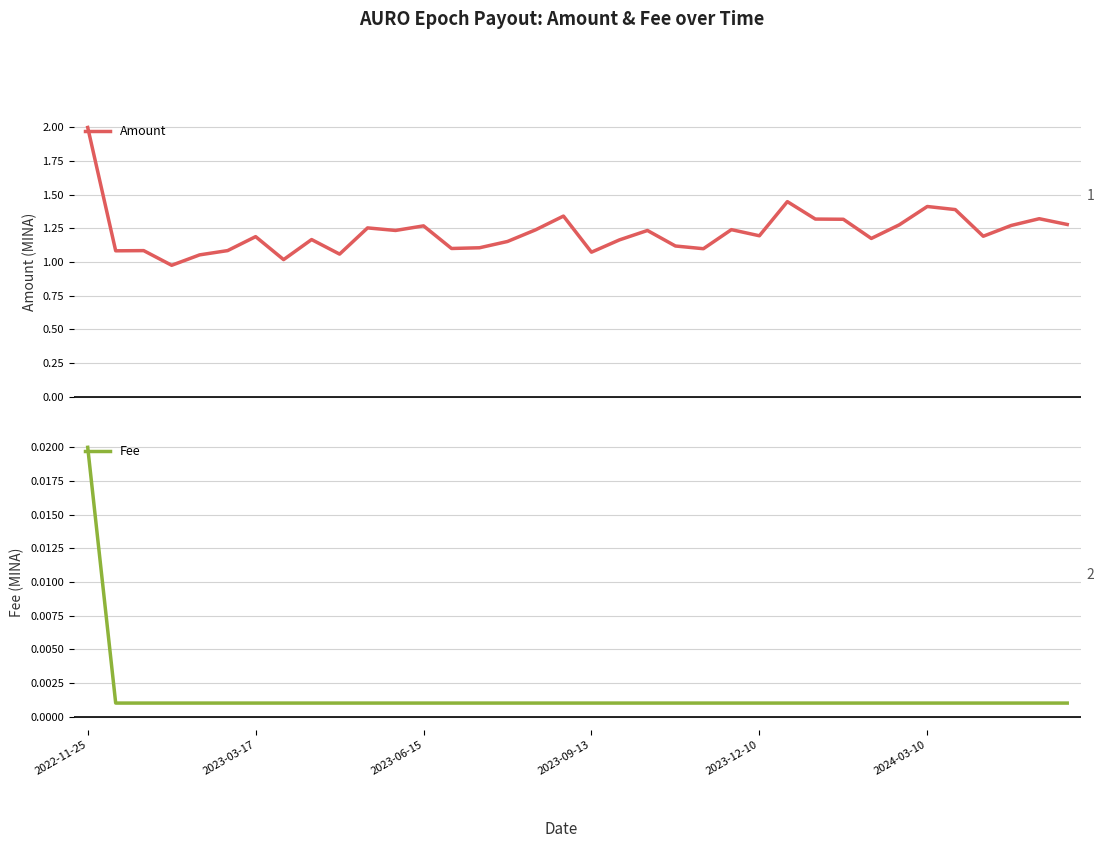

How many lines are shown in the chart?

2